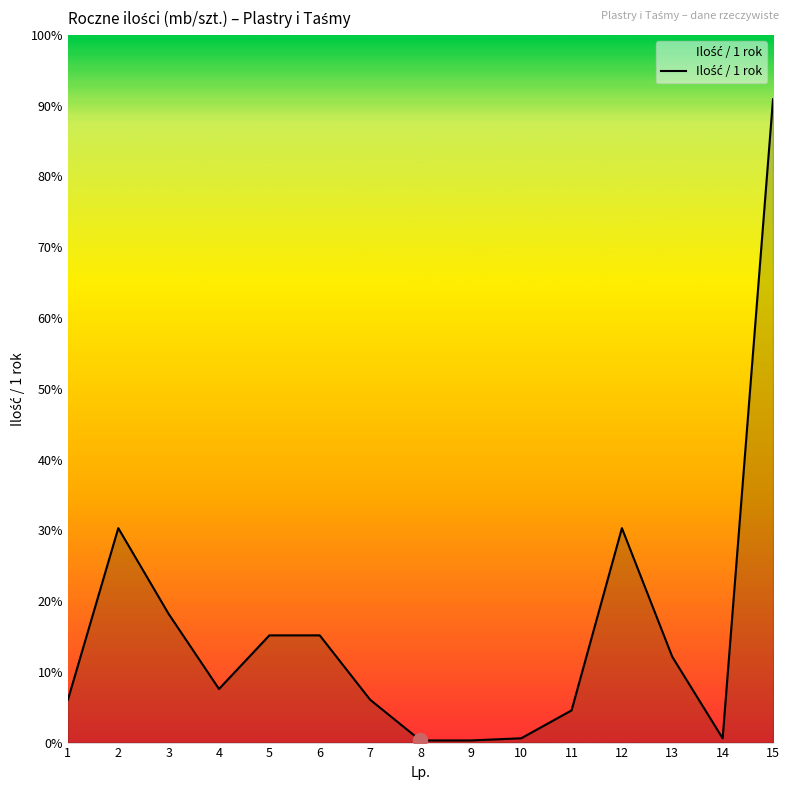

Is this an area chart (filled region under the line)?

Yes